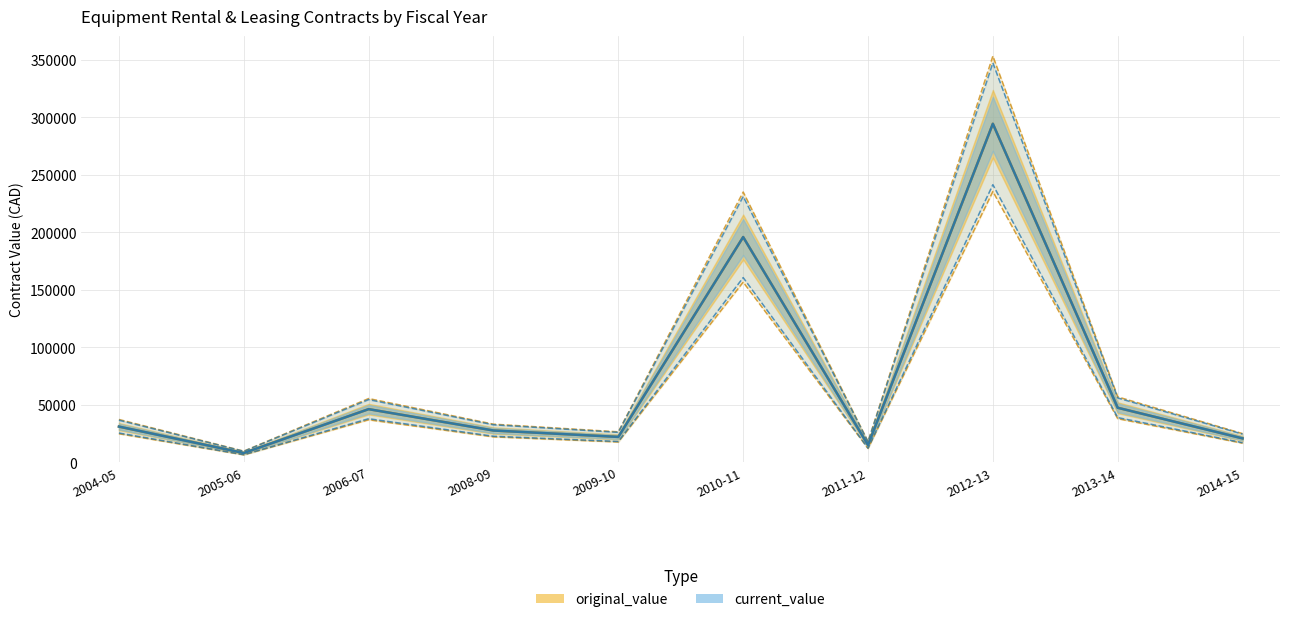

At 2008-09, list the series in order from largest to smallest.

original_value, current_value